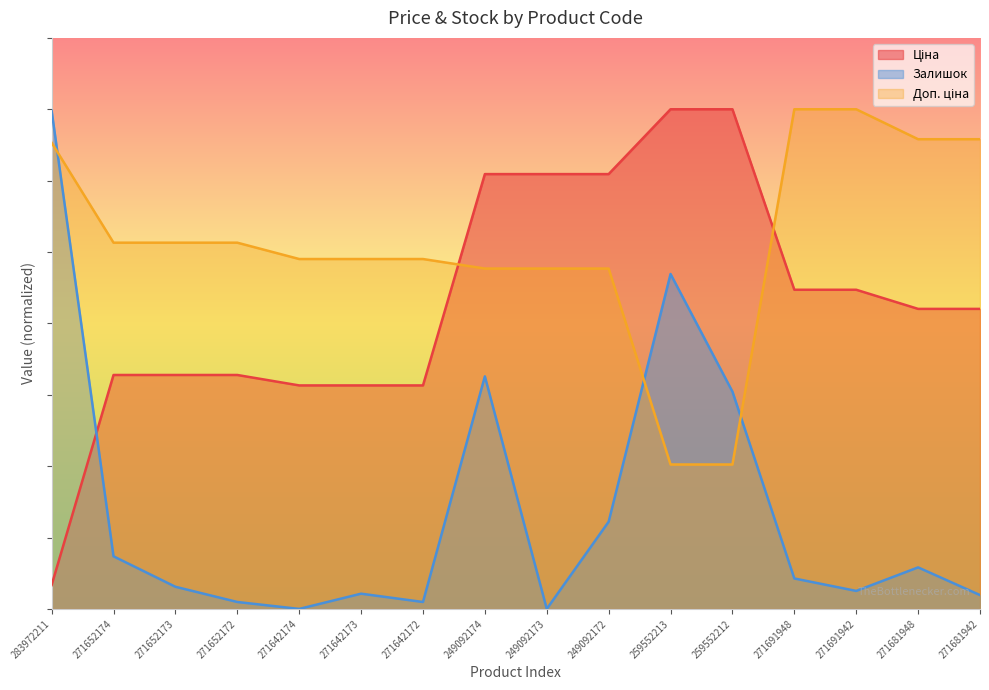

What position from the right is 271691948?

4